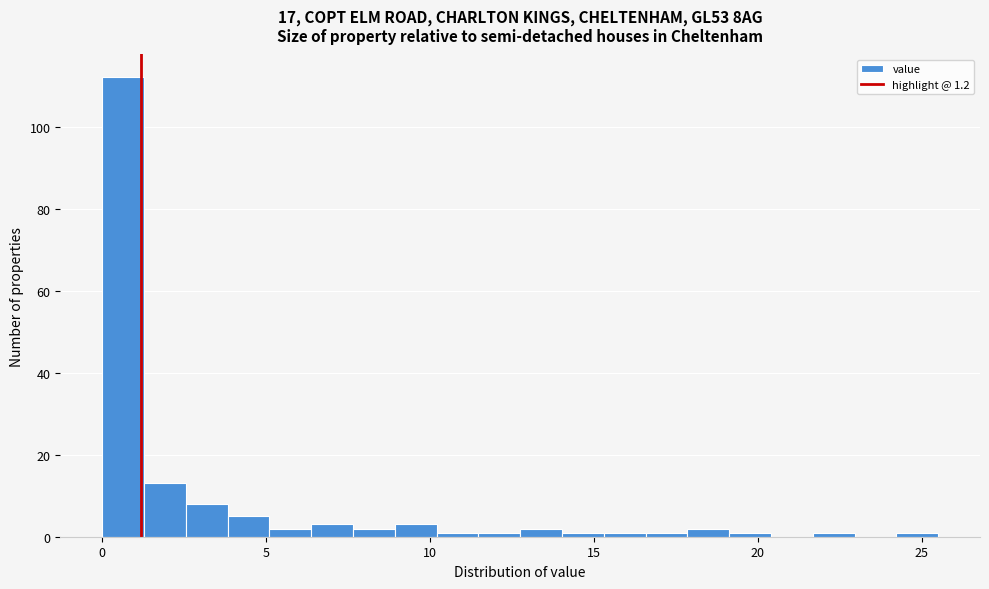

Read against the x-axis, roughly where is the centre of the tallest bar?

0.5